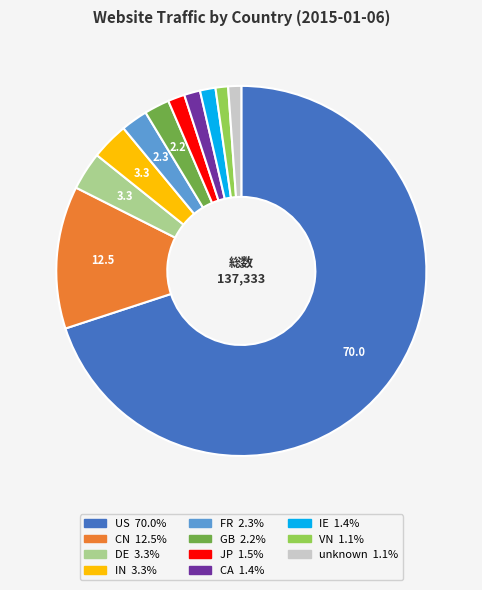

Which category has the biggest portion of the pie?

US